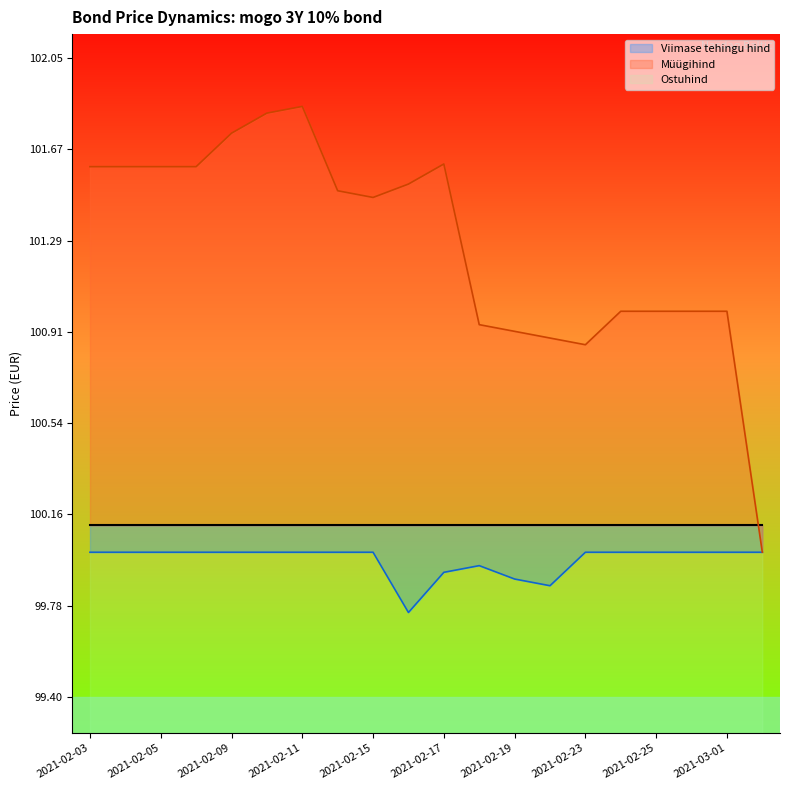

True or false: Ostuhind and Müügihind intersect in this chart.

False